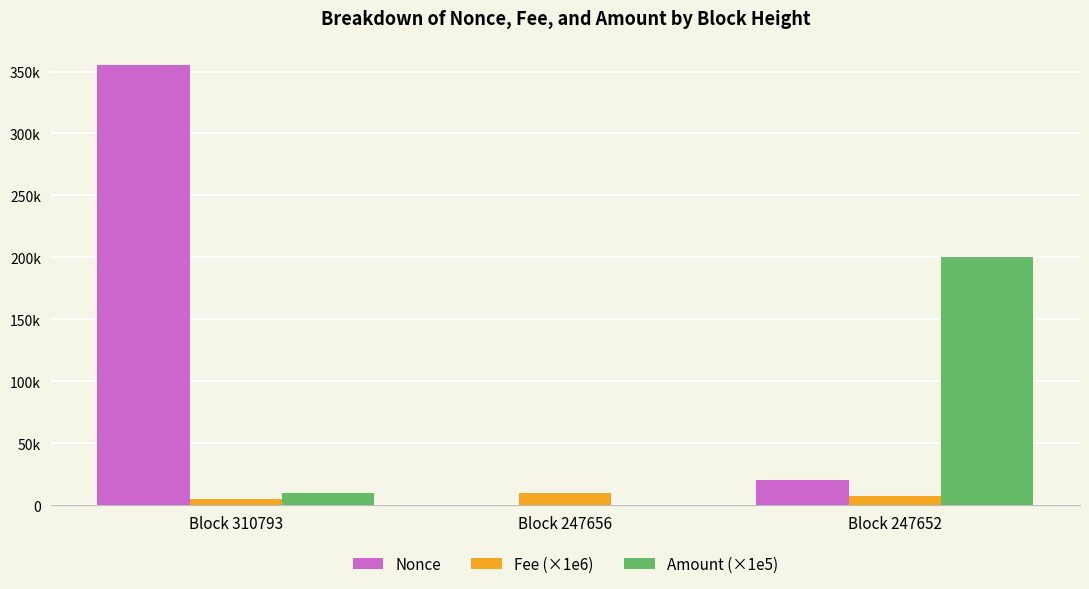

Where is Amount (×1e5) nearest to the value 100000?

Block 310793